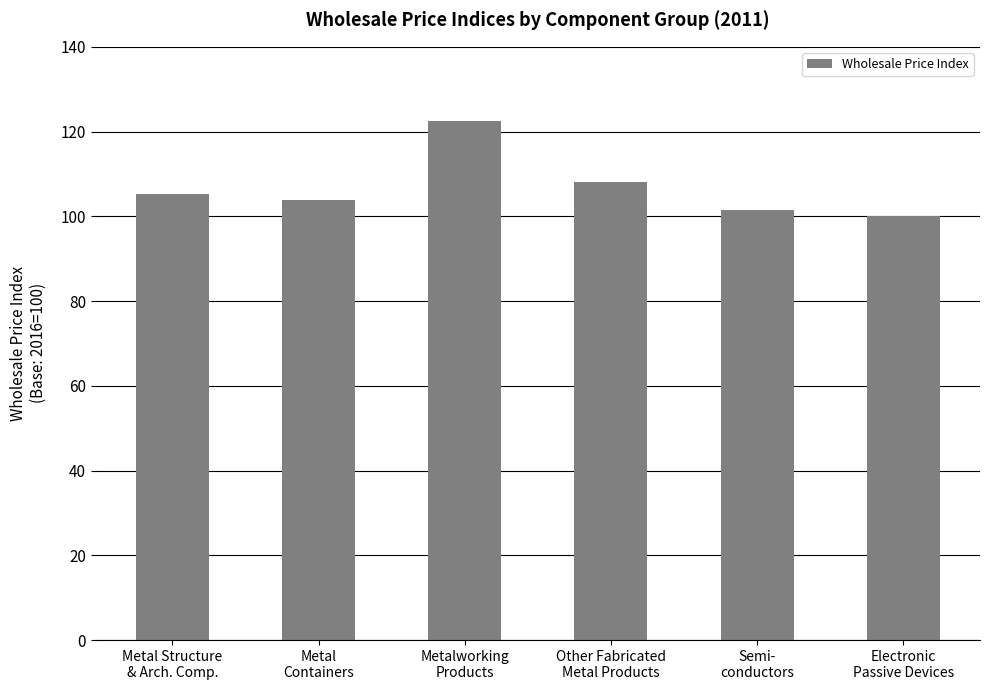

Are the bars horizontal?

No